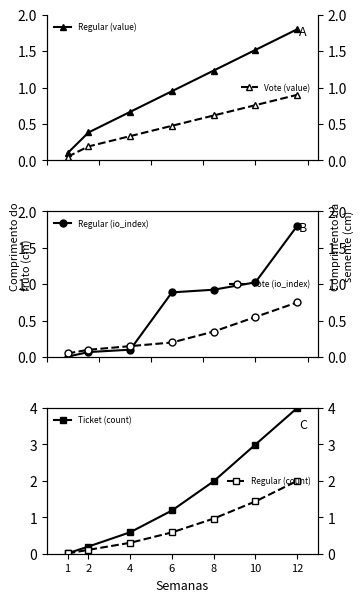

Reading left to right, extract all data points from this chart.

Regular (value): 1=0.1	2=0.4	4=0.7	6=0.9	8=1.2	10=1.5	12=1.8
Regular (io_index): 1=0.0	2=0.1	4=0.1	6=0.9	8=0.9	10=1.0	12=1.8
Ticket (count): 1=0.0	2=0.2	4=0.6	6=1.2	8=2.0	10=3.0	12=4.0
Vote (value): 1=0.1	2=0.2	4=0.3	6=0.5	8=0.6	10=0.8	12=0.9
Vote (io_index): 1=0.1	2=0.1	4=0.1	6=0.2	8=0.3	10=0.6	12=0.8
Regular (count): 1=0.0	2=0.1	4=0.3	6=0.6	8=1.0	10=1.4	12=2.0